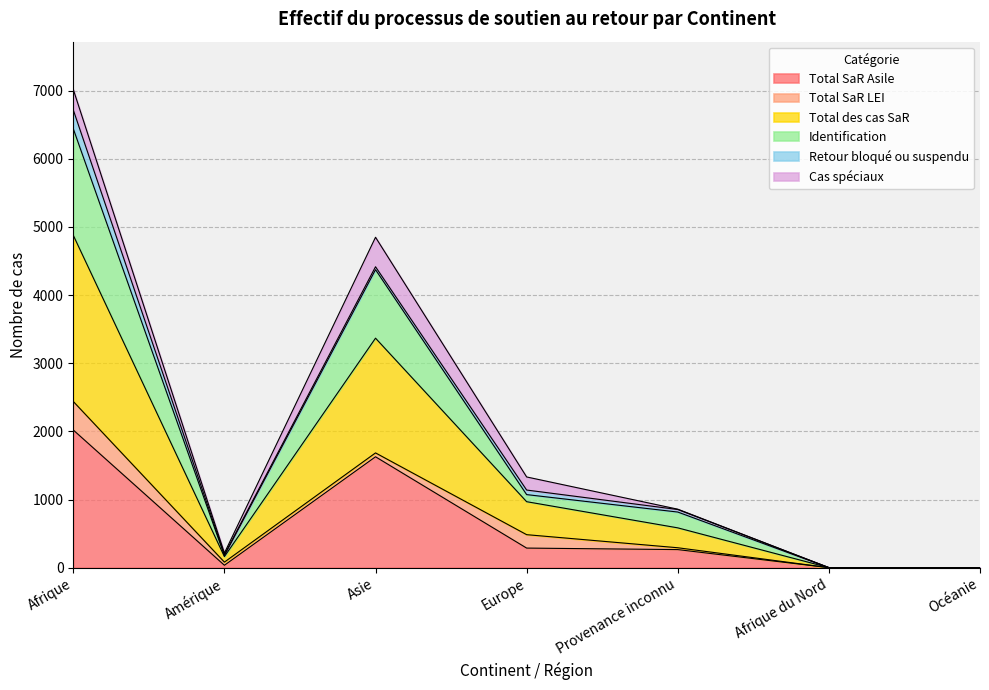

The Total SaR Asile series shows 287 at Europe. True or false?

True